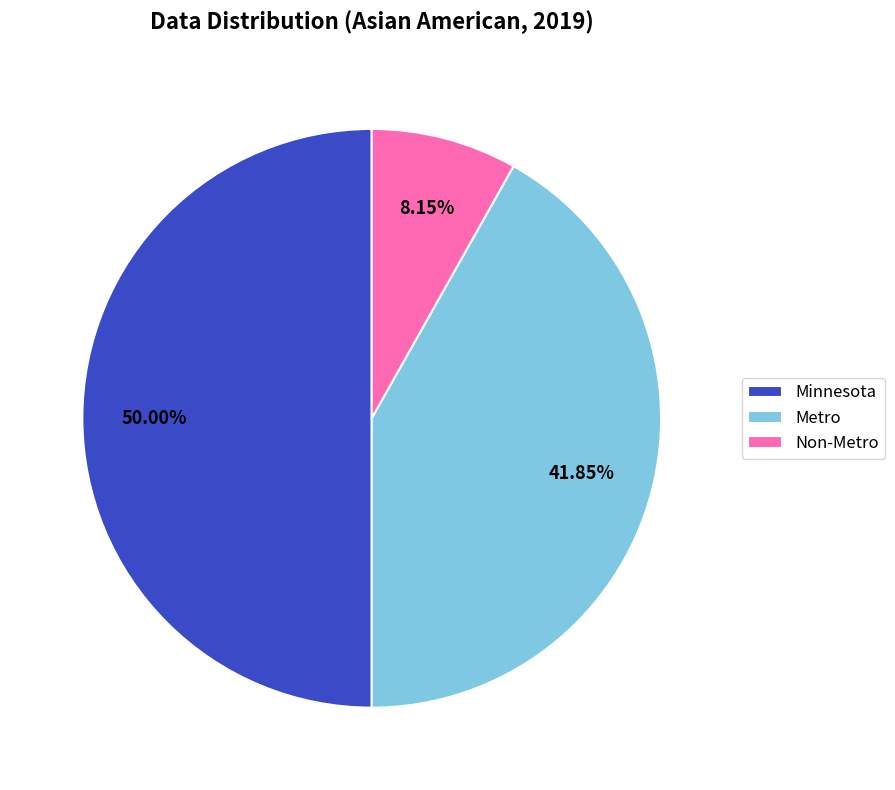

To the nearest percent, what is the difference between the Minnesota and Metro slice percentages?

8%